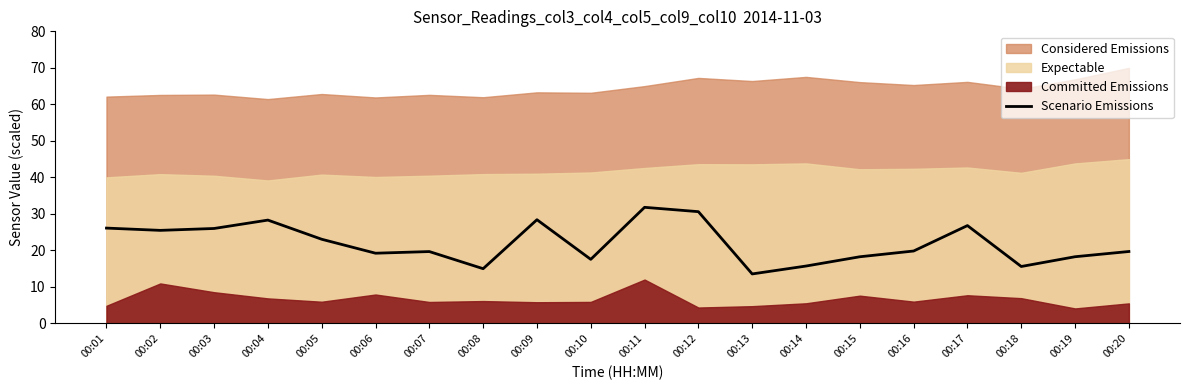

True or false: the data shows 7.4 at 00:10.

False